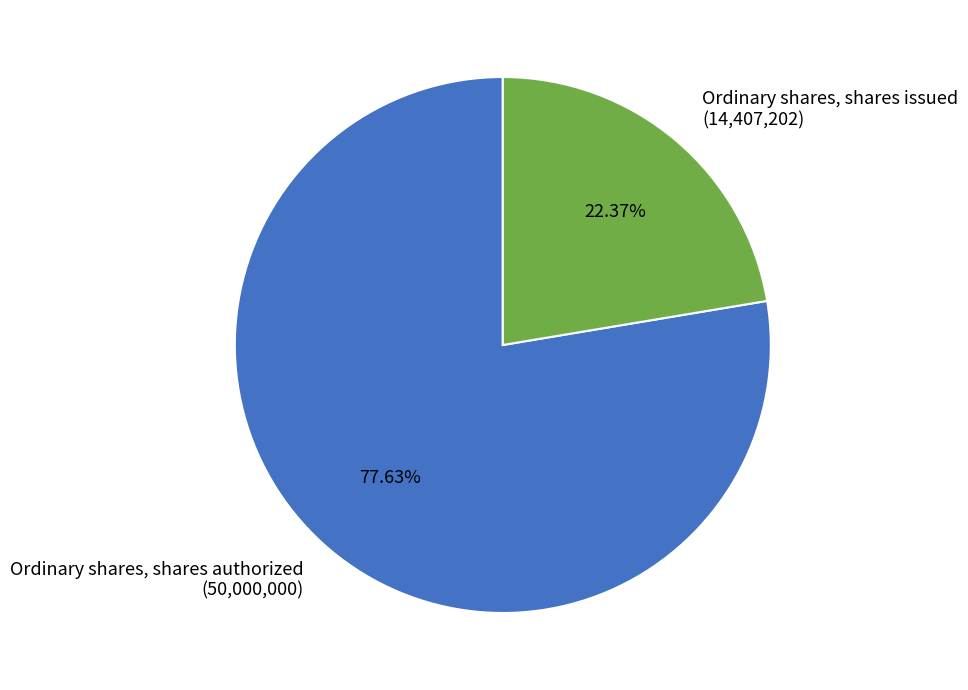

To the nearest percent, what is the difference between the largest and smallest slice percentages?

55%